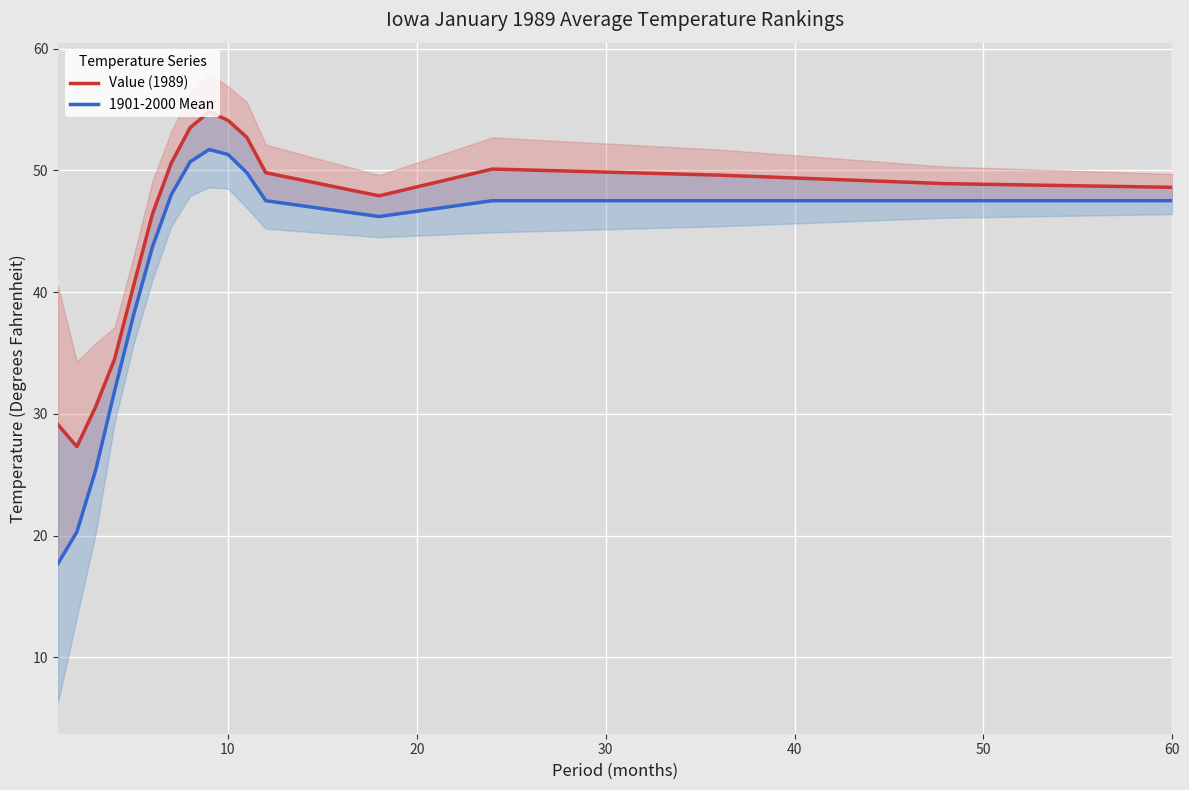

List the series in order of their peak value, highest first.

Value (1989), 1901-2000 Mean